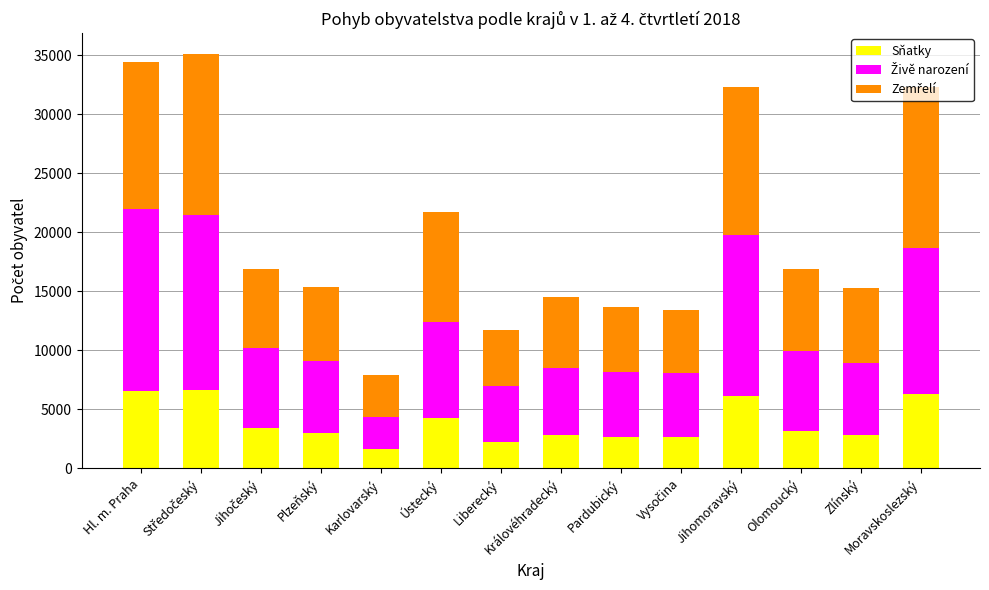

What is the total value across all series at Hl. m. Praha?

34426